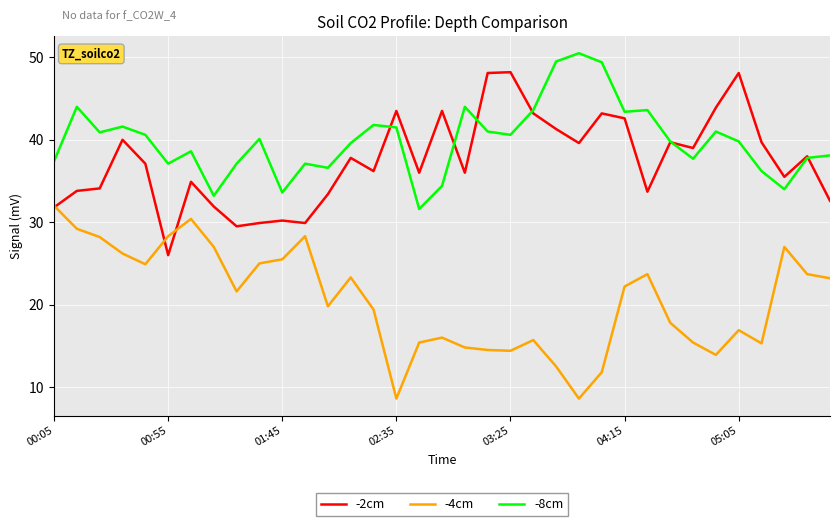

What is the greatest value displayed?

50.5